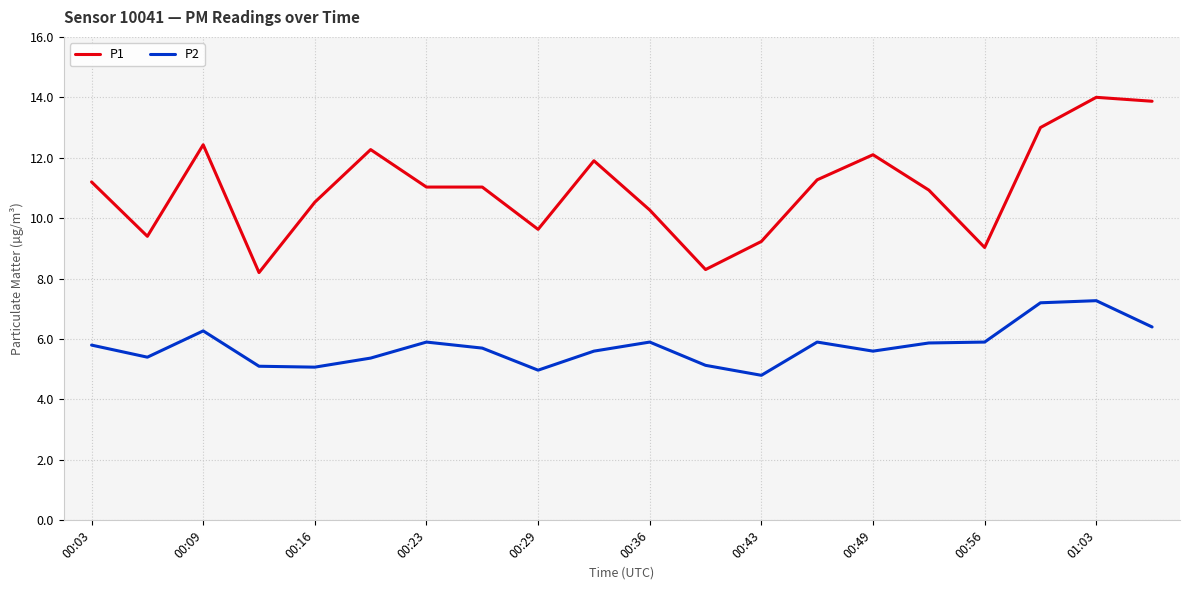

What is the difference between the maximum and minimum values in the P1 series?

5.8